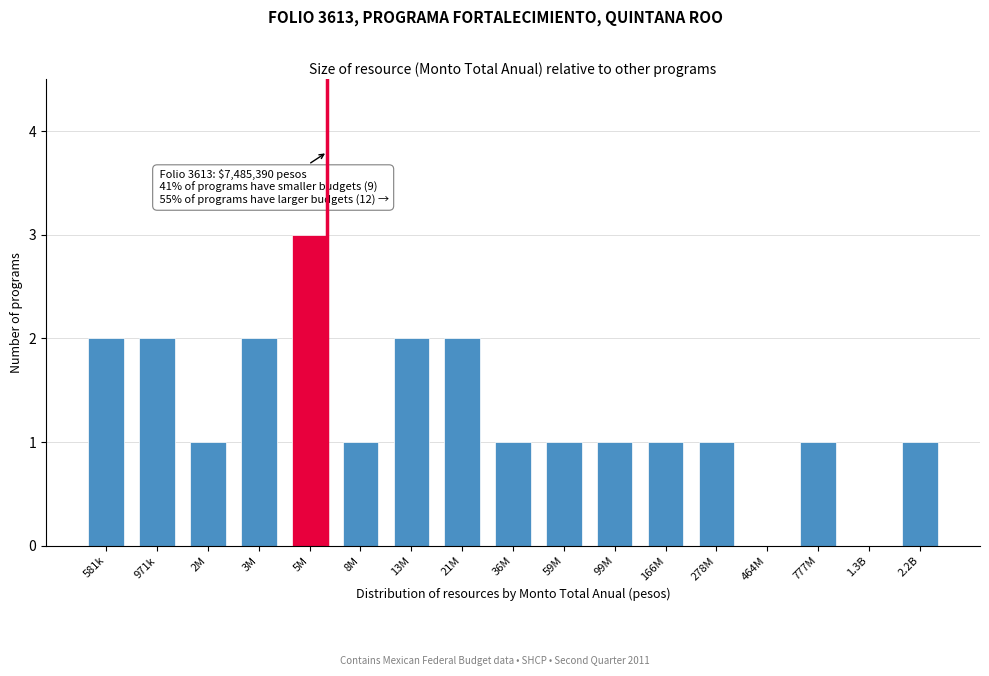

Reading right to left, list all the values displayed in this chart.

2.2B=1	1.3B=0	777M=1	464M=0	278M=1	166M=1	99M=1	59M=1	36M=1	21M=2	13M=2	8M=1	5M=3	3M=2	2M=1	971k=2	581k=2